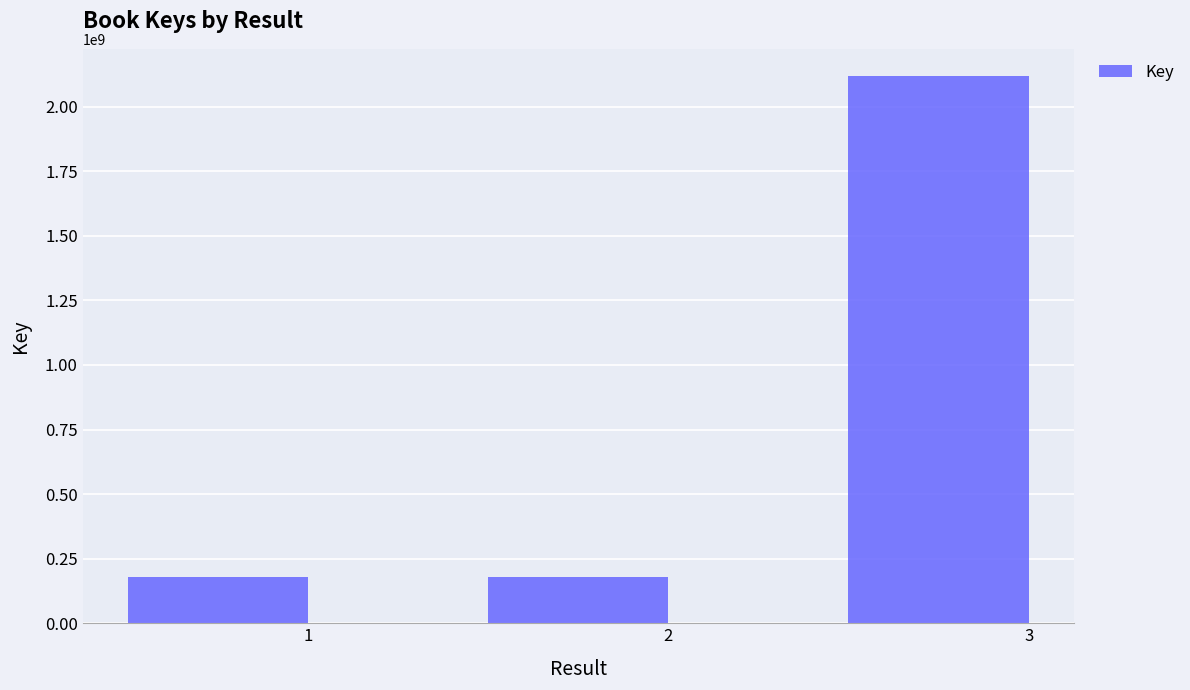

What is the value of the 2nd bar from the left?

177376851